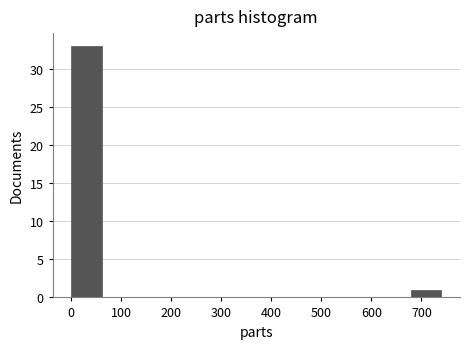

Reading left to right, list every bar in this chart as the range it spans on the x-axis followed by its height. Neither the bar edges nor the heights are printed on the chart, so give them approximately, as read against the axes.

0 to 60: 33
60 to 120: 0
120 to 190: 0
190 to 250: 0
250 to 310: 0
310 to 370: 0
370 to 430: 0
430 to 490: 0
490 to 560: 0
560 to 620: 0
620 to 680: 0
680 to 740: 1